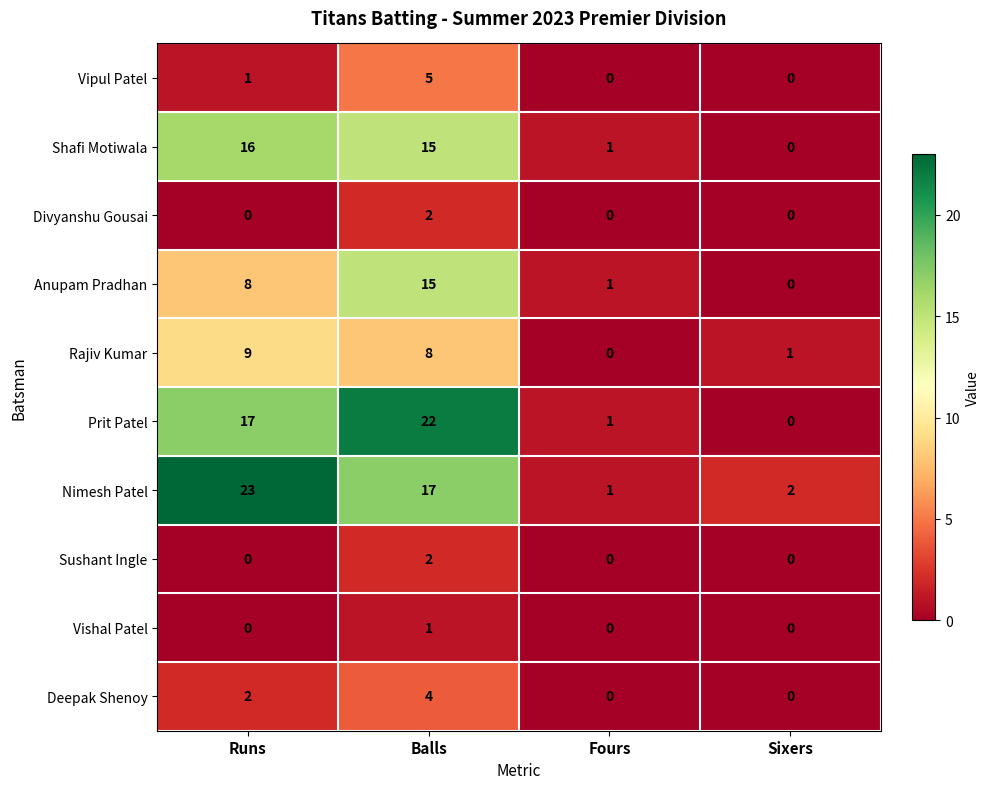

At how many categories does at least one series exceed 6?

2